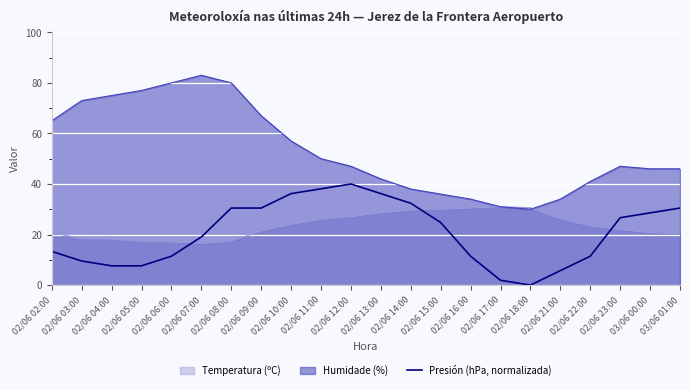

What is the greatest value displayed?

83.0